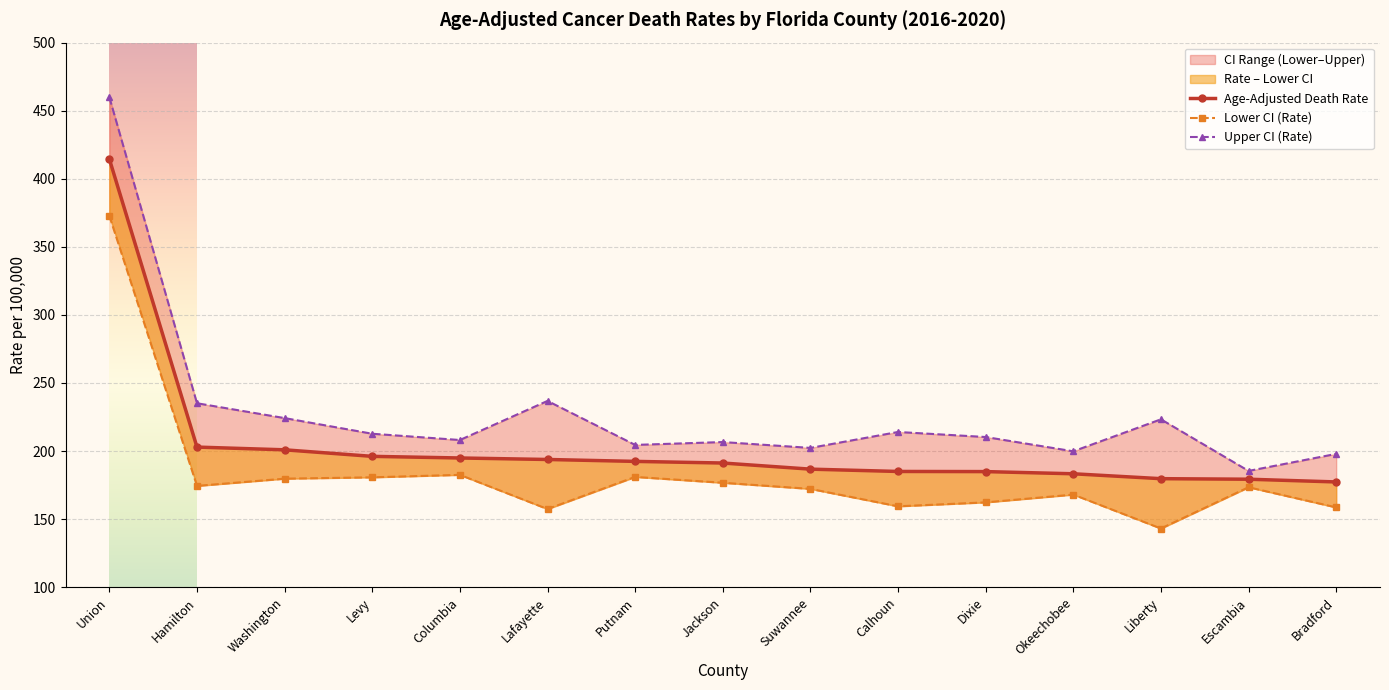

What is the maximum value shown in the chart?

459.9